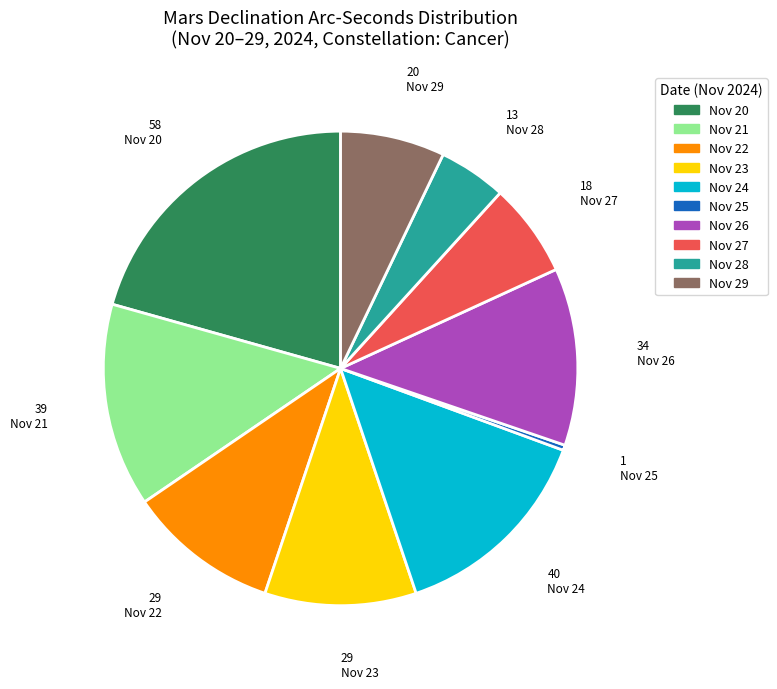

Does Nov 25 represent more than half of the total?

No